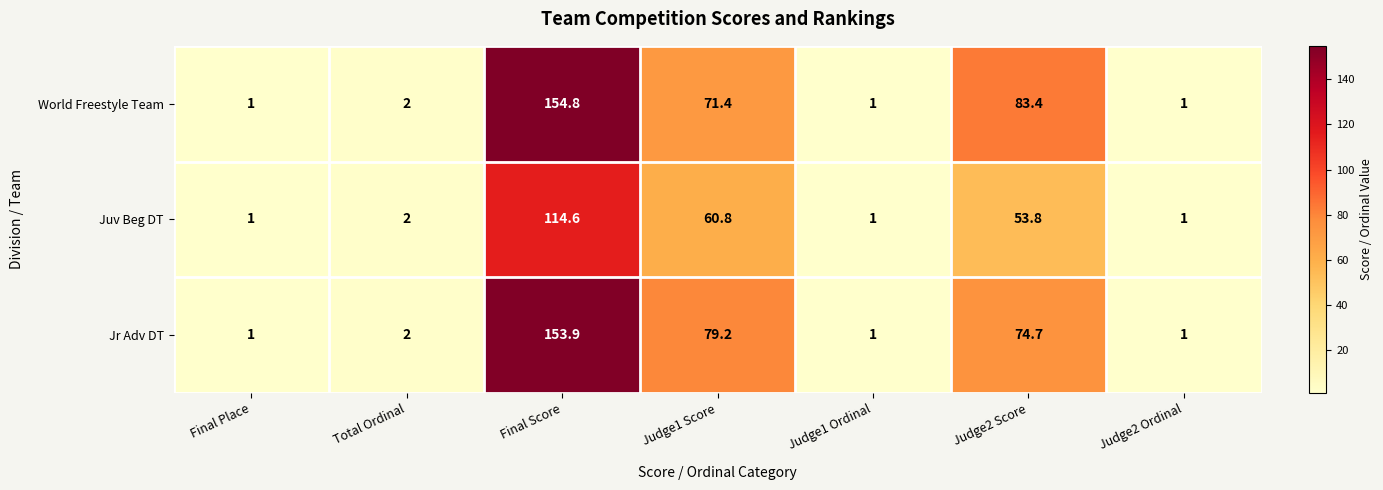

What is the greatest value displayed?

154.8